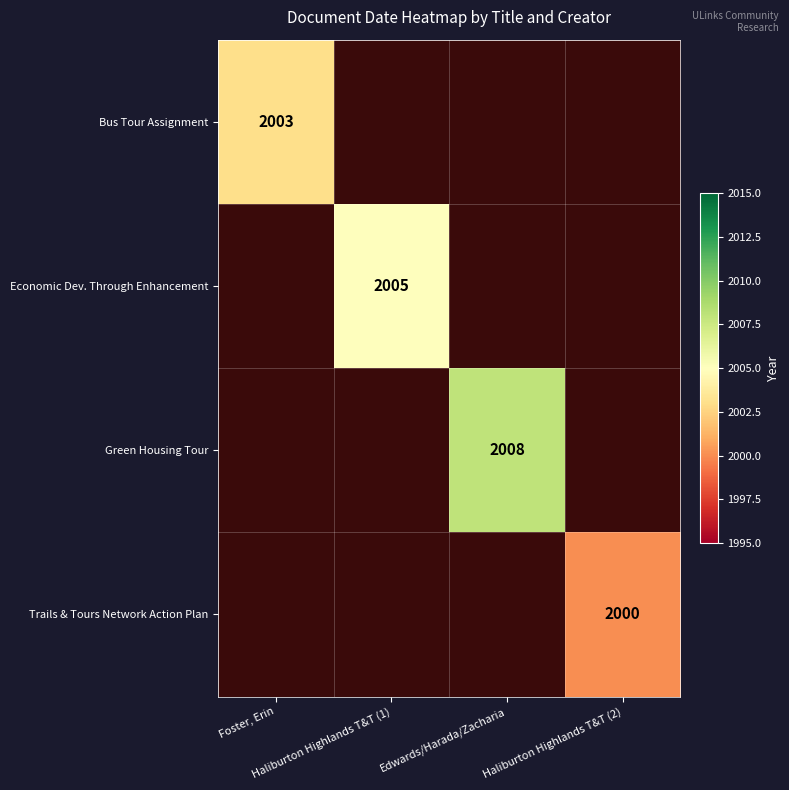

Which category has the highest value across all series?

Edwards/Harada/Zacharia